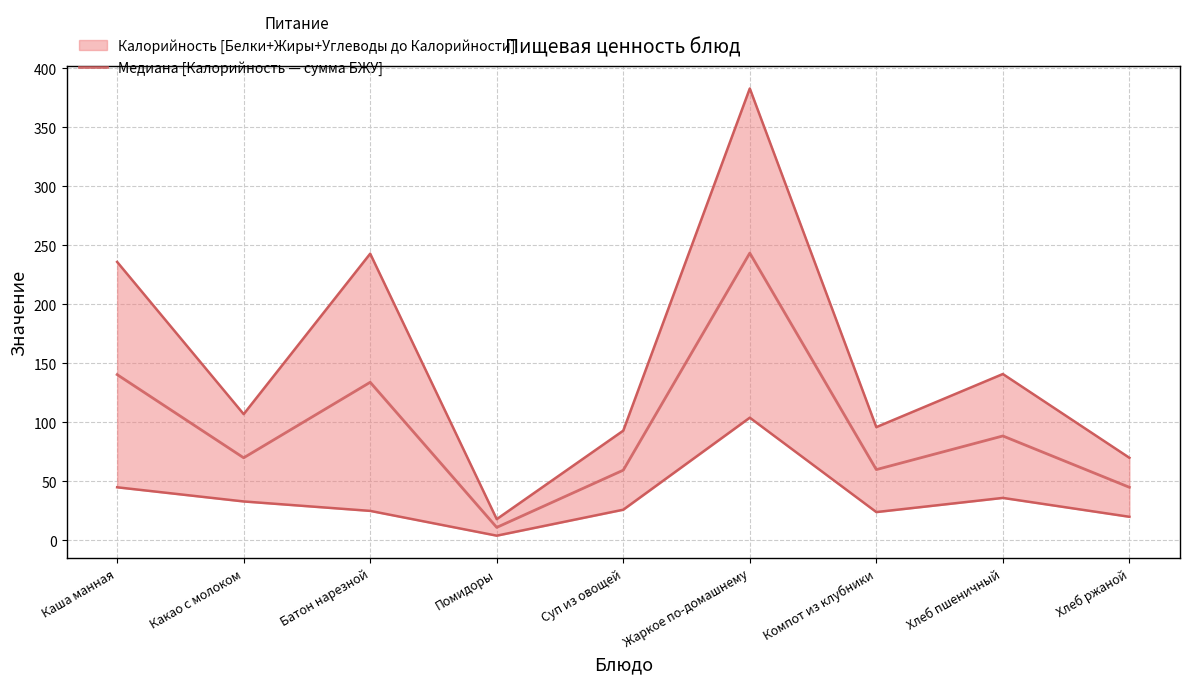

The chart shows a value of 70.0 at Какао с молоком. True or false?

True